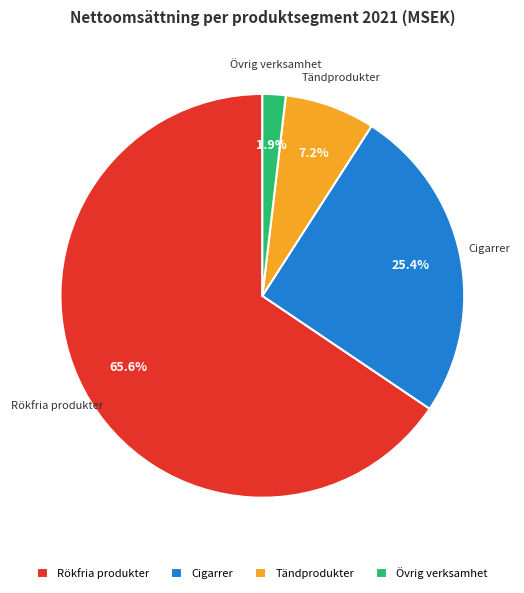

Is there a majority slice in this chart?

Yes